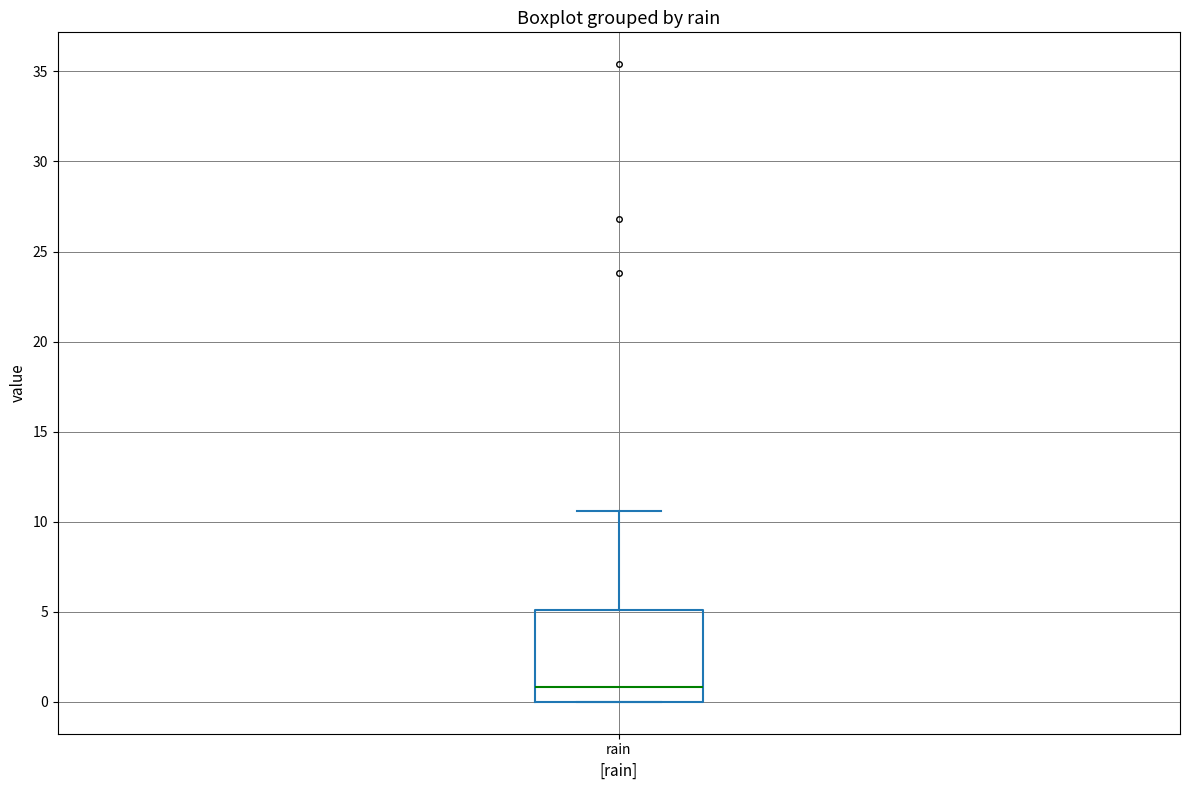

Read this box plot against the y-axis: the position of the median line, the range covered by the box, and the ends of both whiskers. The values are not printed on the chart, so give them approximately, as read against the axis.

median 1.0, box 0.0 to 5.0, whiskers 0.0 to 10.5